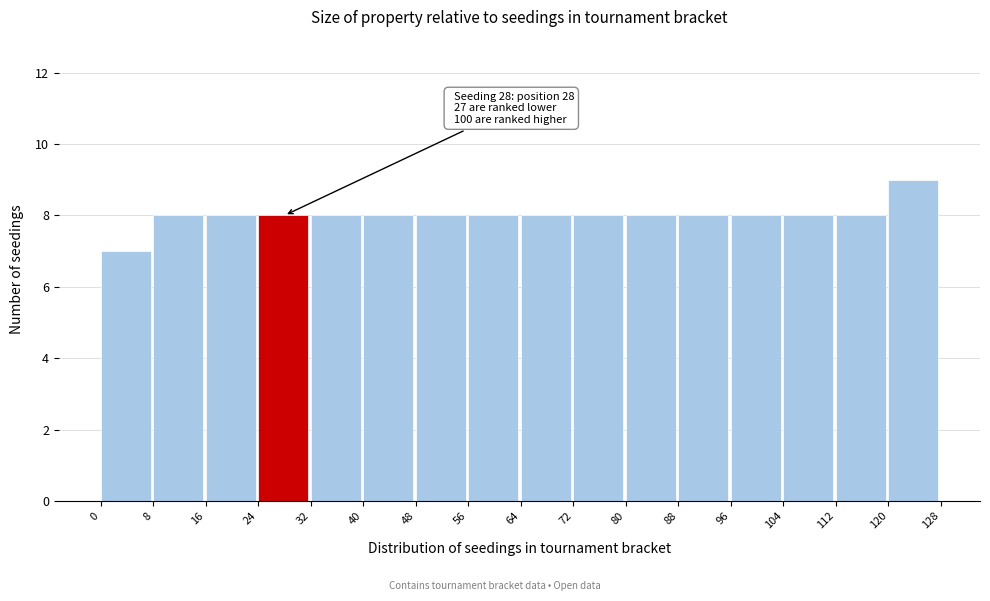

Which range on the x-axis has the tallest bar?

120 to 128